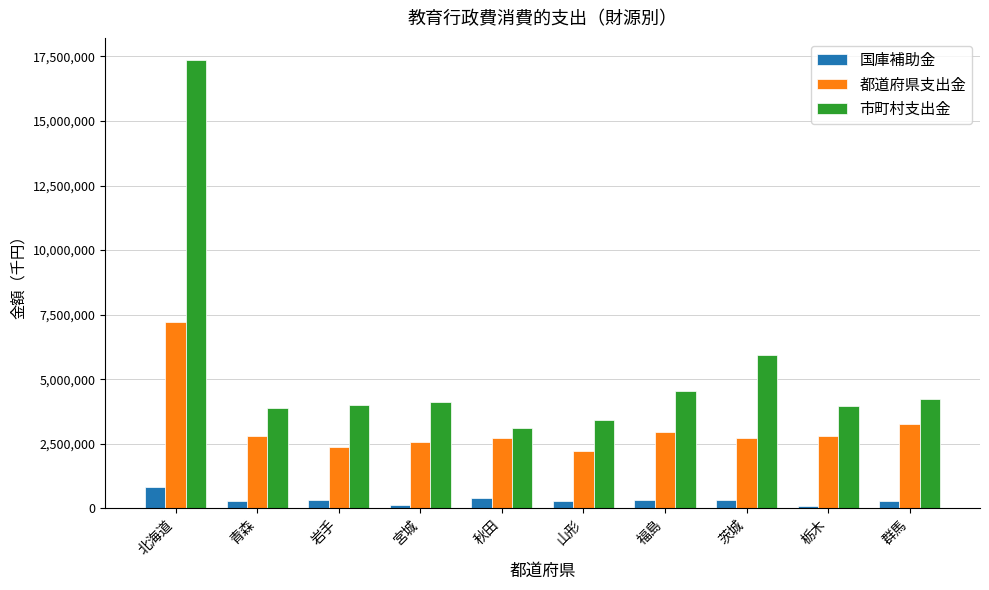

What is the value of the 国庫補助金 bar at the 10th from the left?

301488